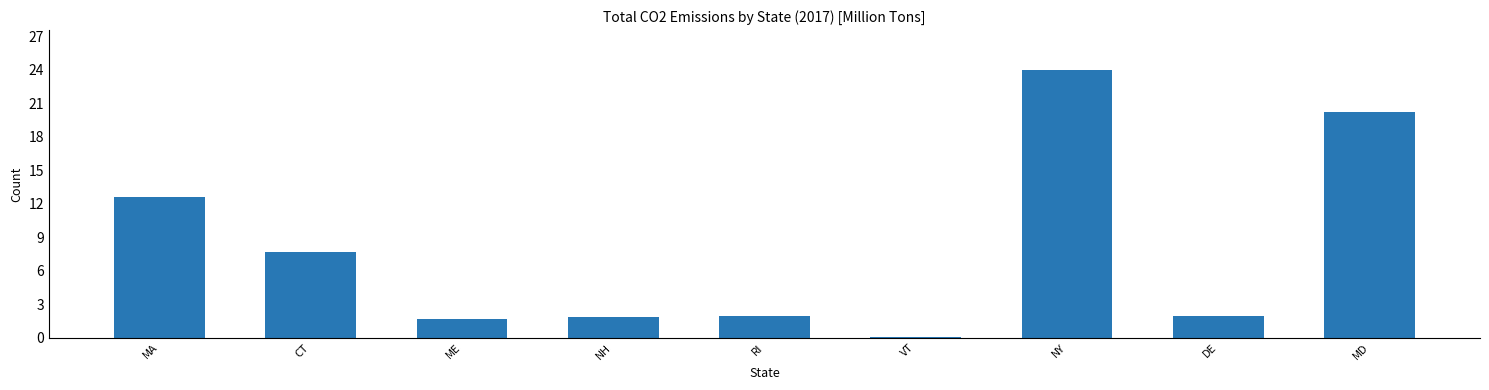

What value does the data have at DE?

1.9